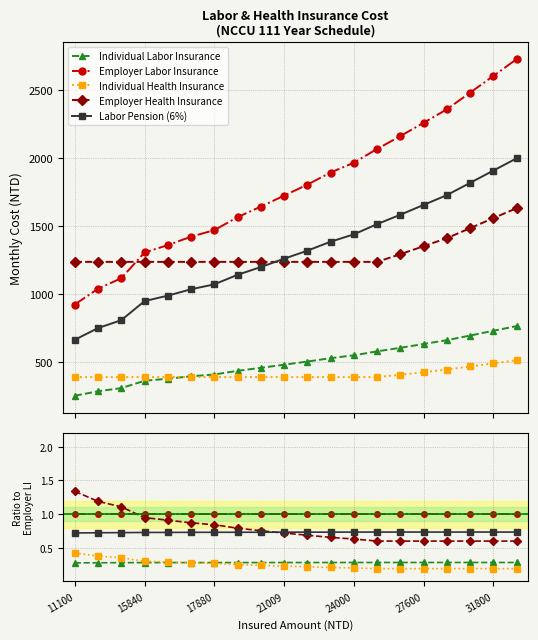

Which category has the lowest value in the Individual Labor Insurance series?

11100